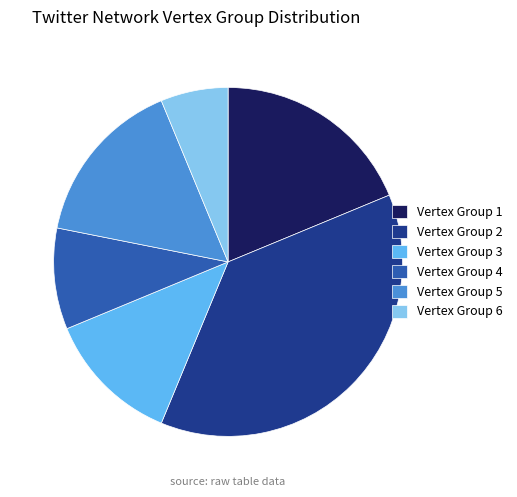

Is there any slice that represents more than half of the pie?

No